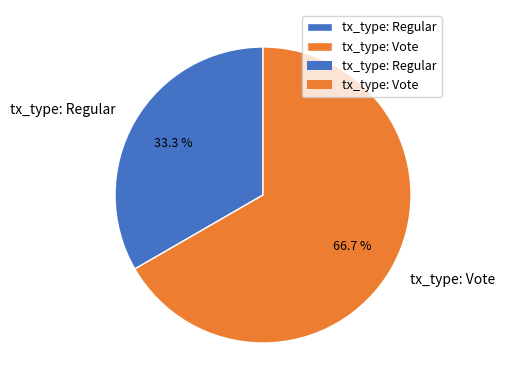

How many slices are in this pie chart?

2